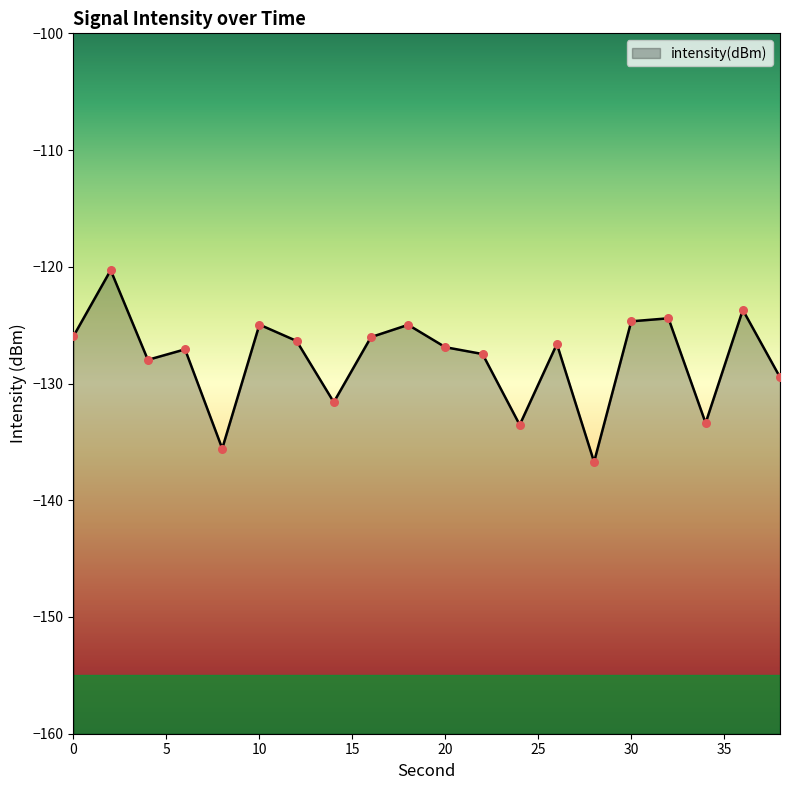

What is the change in value from 20 to 32?

+2.5